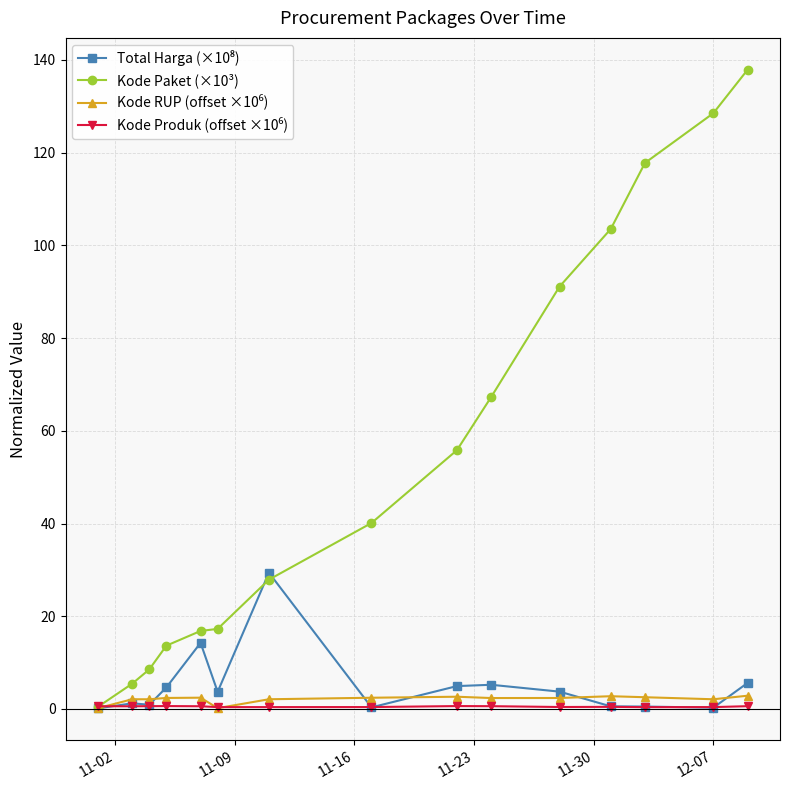

What is the value of the Kode Paket (×10³) point at the 7th from the left?

27.9